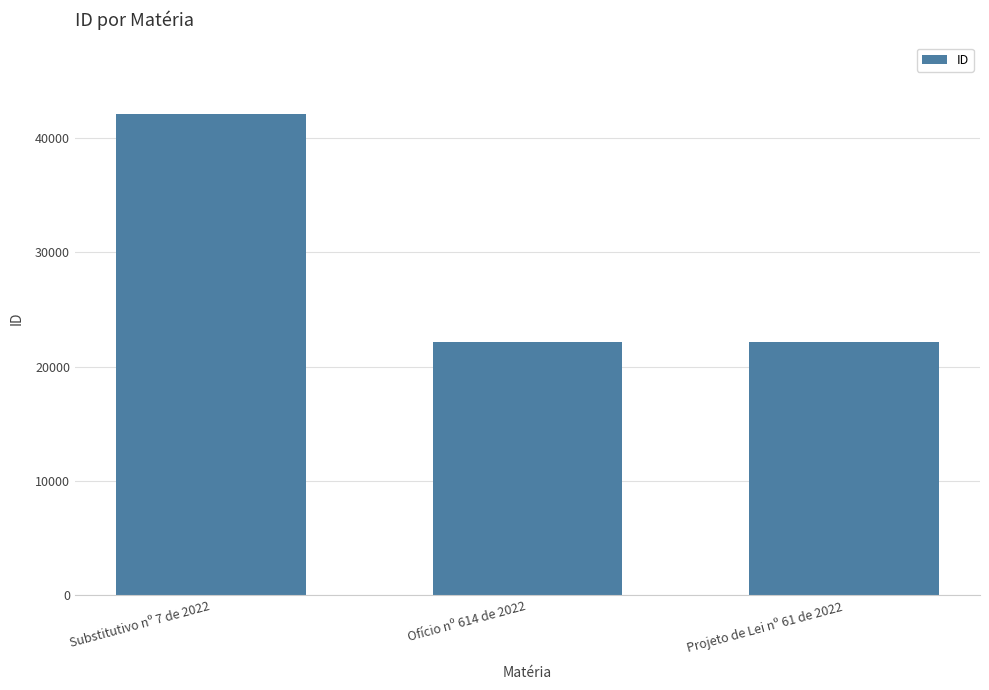

What is the value of the 2nd bar from the left?

22163